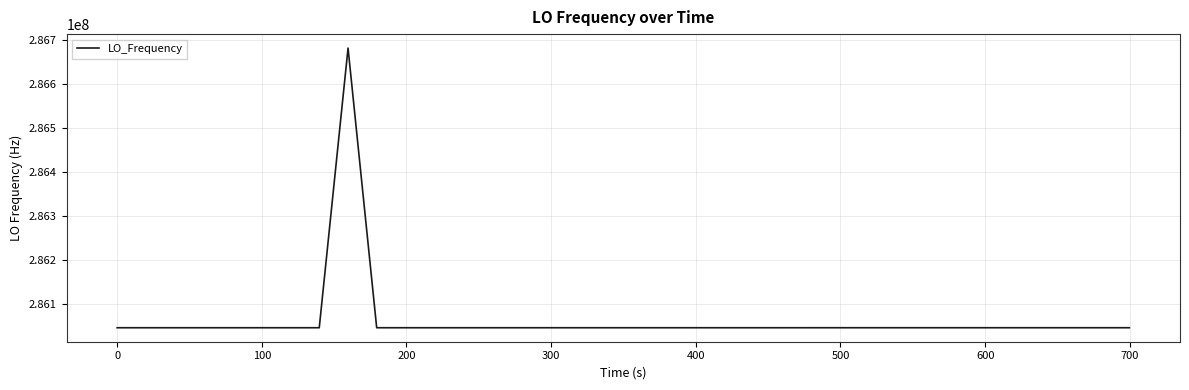

What is the minimum value shown in the chart?

286047001.6